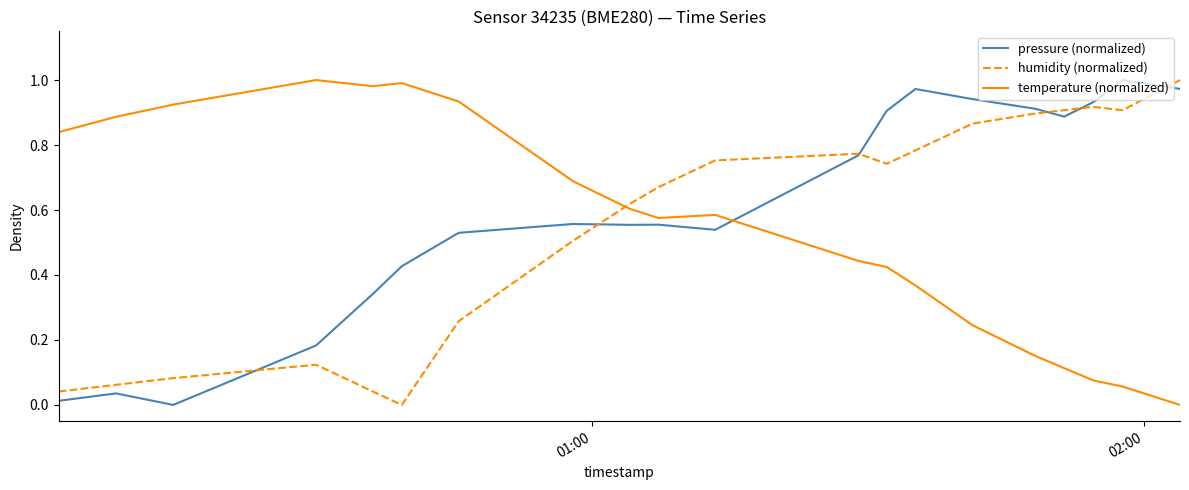

After their last crossing, which series has the higher values: humidity (normalized) or temperature (normalized)?

humidity (normalized)